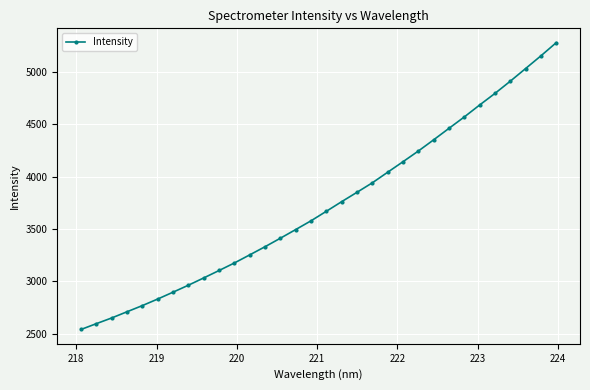

True or false: the data has more than 2 interior local peaks.

False